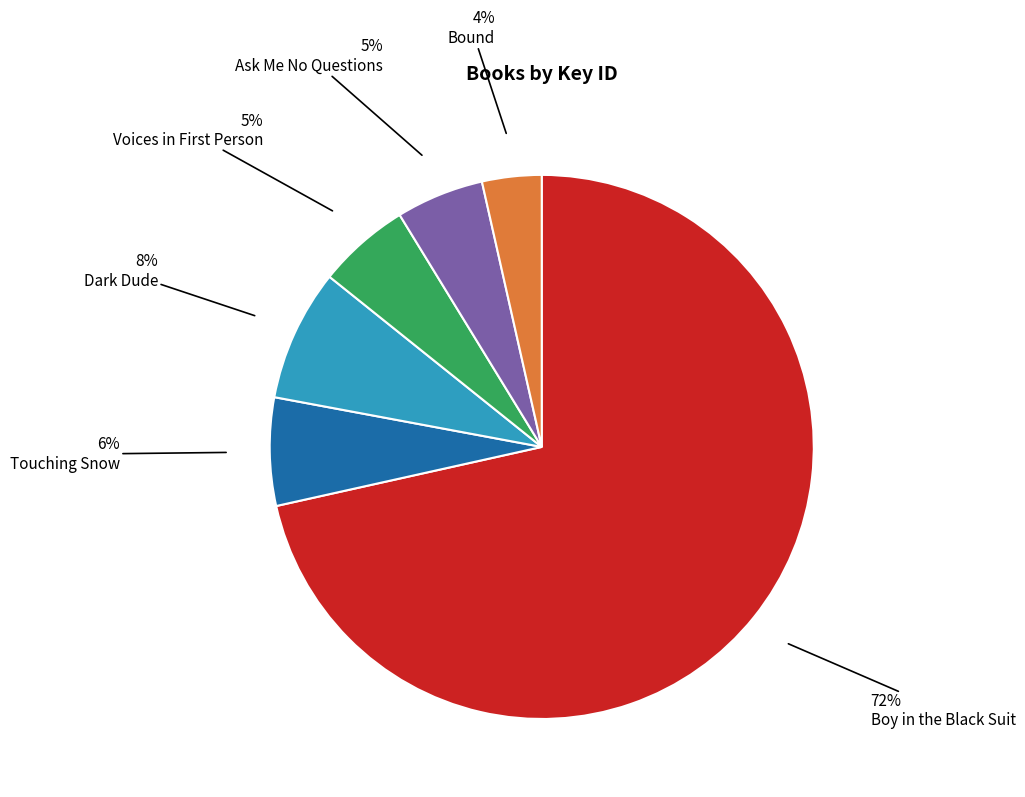

To the nearest percent, what is the combined percentage of Ask Me No Questions and Bound?

9%